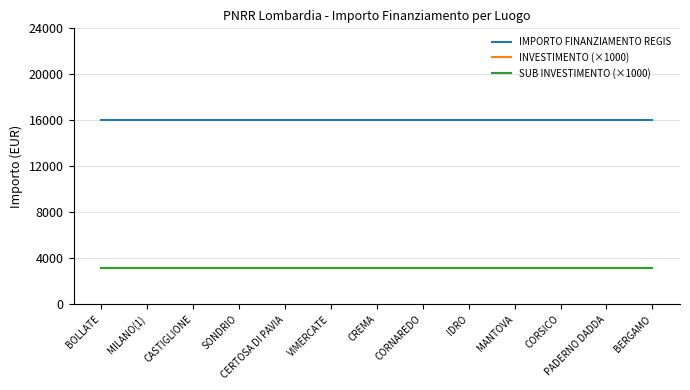

What is the label of the 4th point from the right?

MANTOVA